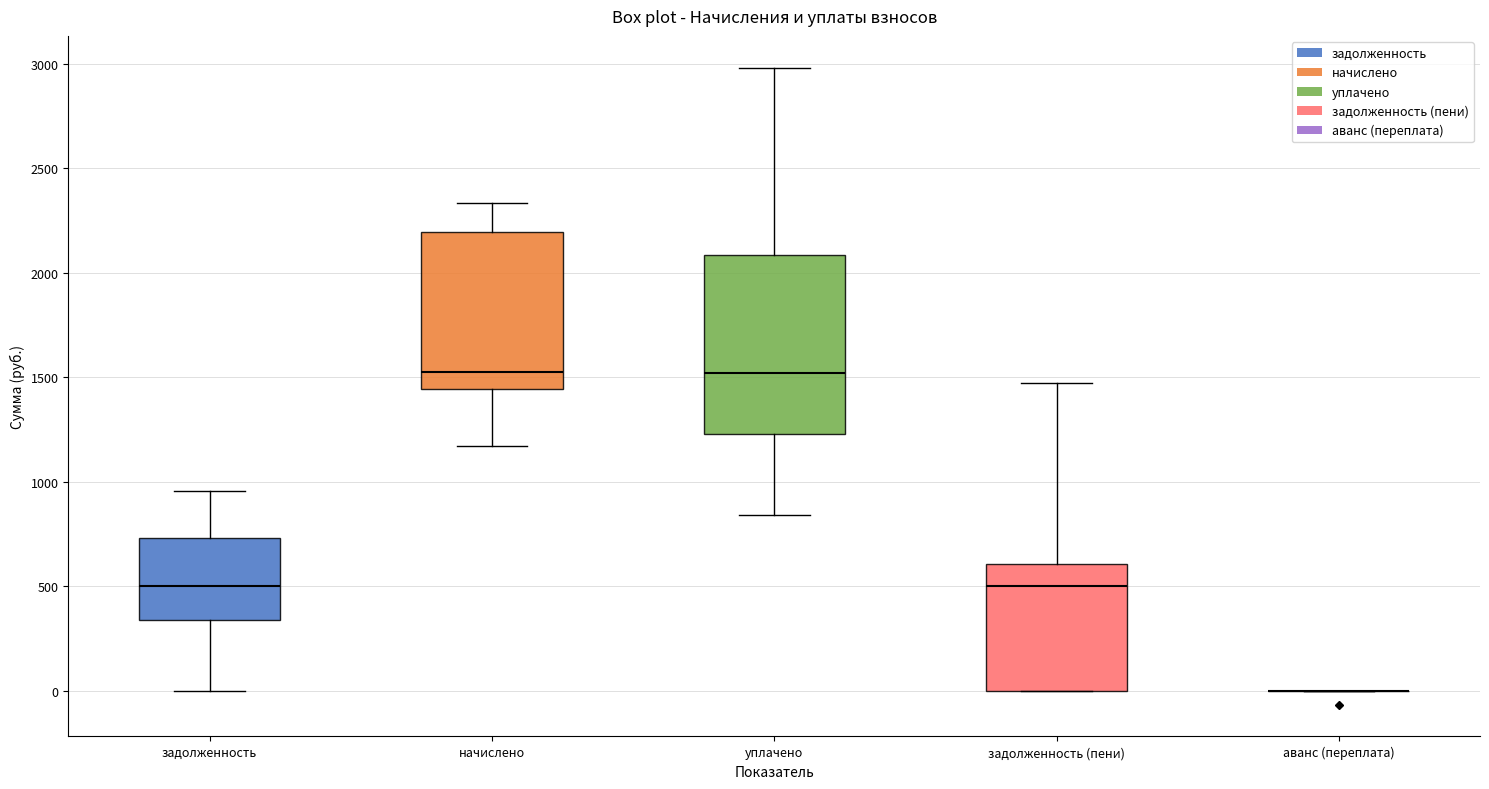

Which box is the tallest, from its lower edge to its upper edge?

уплачено